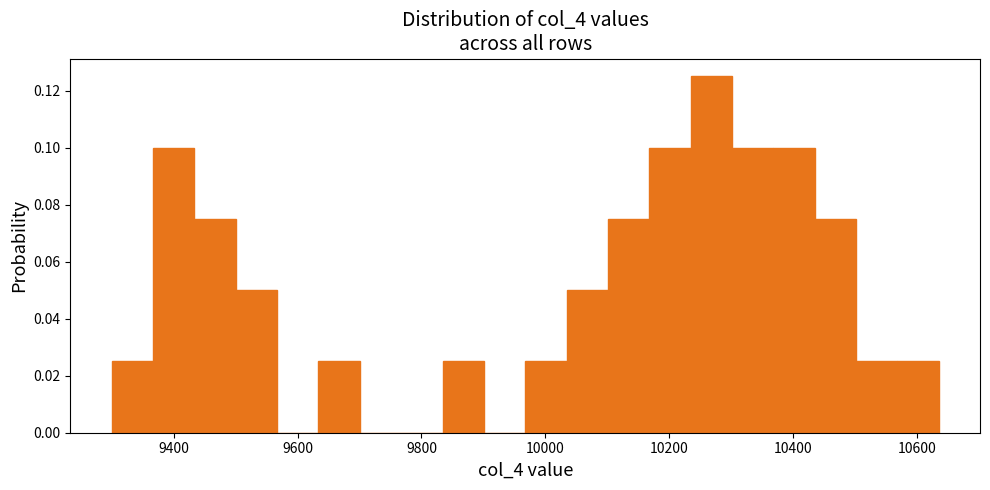

Read against the x-axis, roughly where is the centre of the tallest bar?

10260